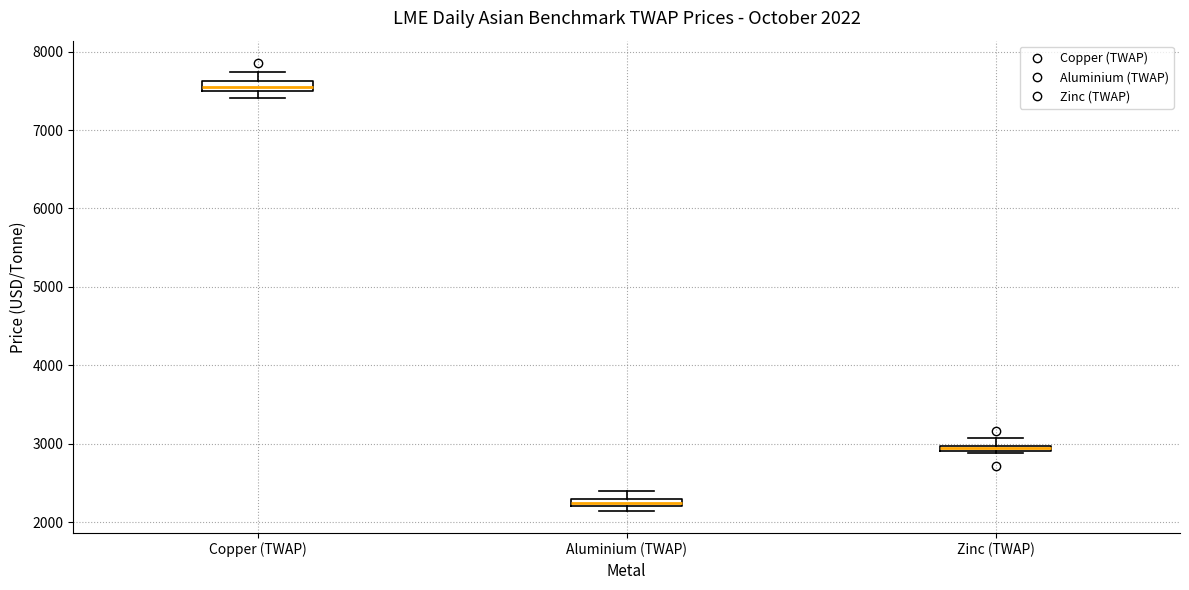

Which box's median line is the lowest?

Aluminium (TWAP)